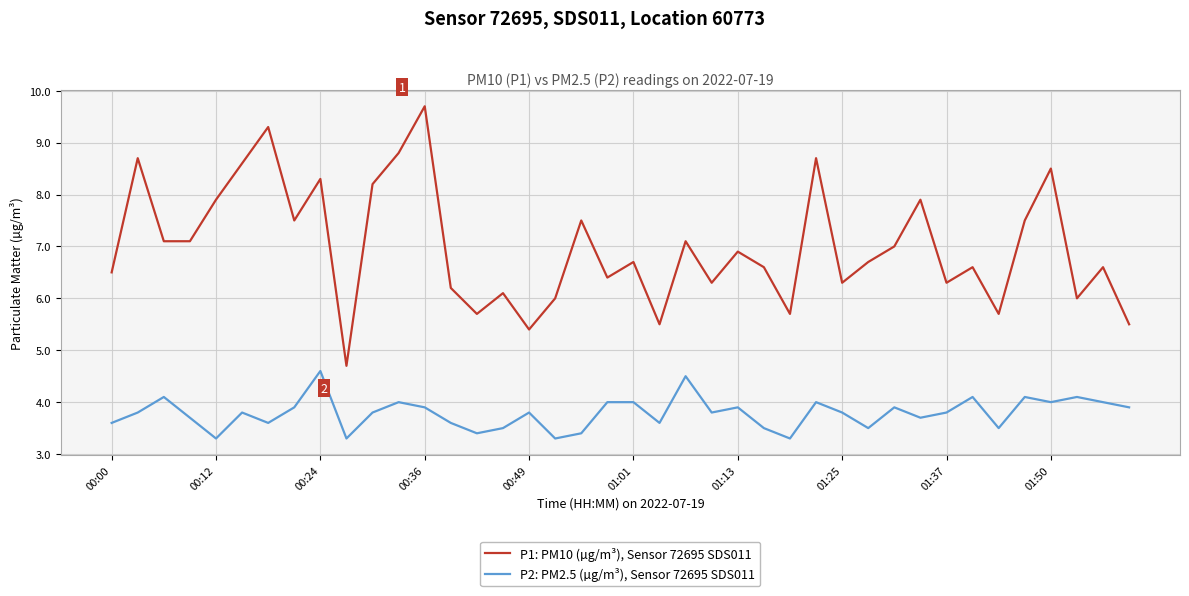

Which series has the largest total across all categories?

P1: PM10 (µg/m³), Sensor 72695 SDS011